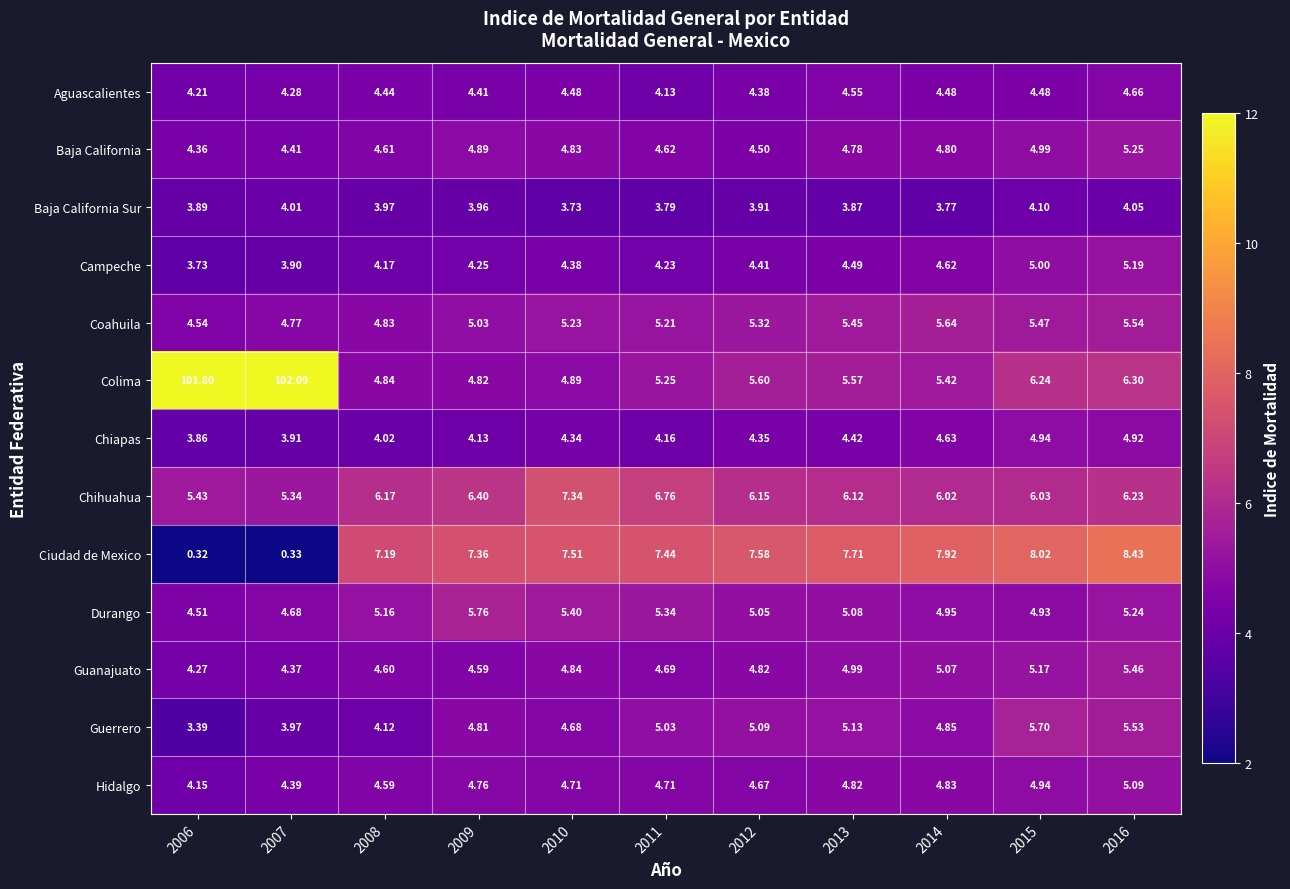

Is the value of Durango at 2010 greater than the value of Chiapas at 2010?

Yes